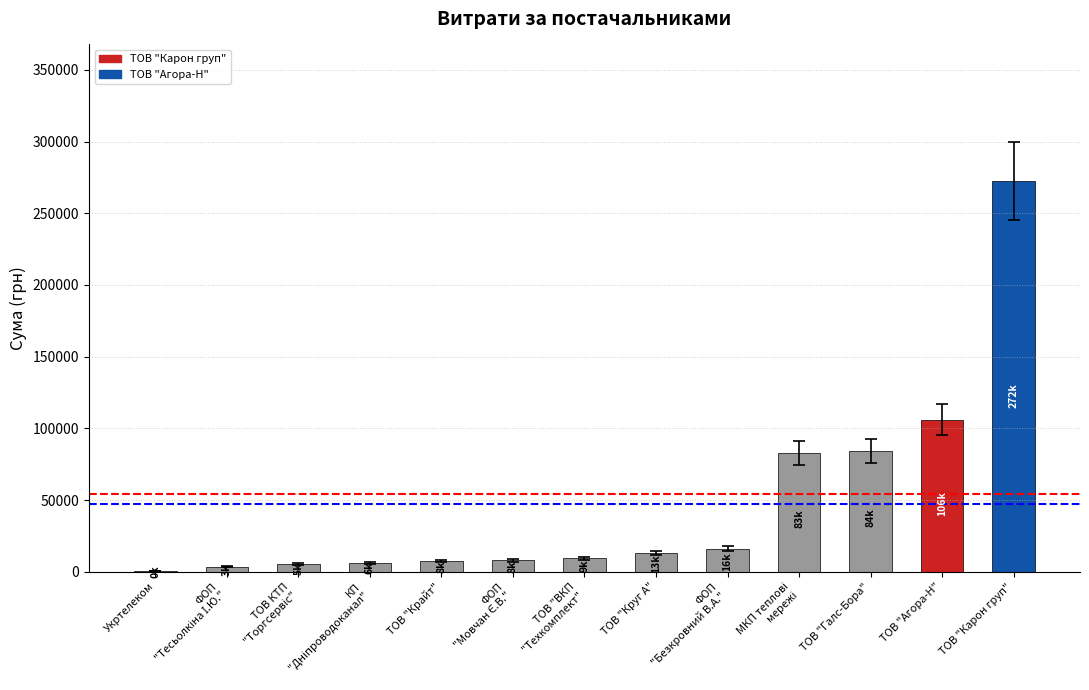

What is the maximum value shown in the chart?

272422.2